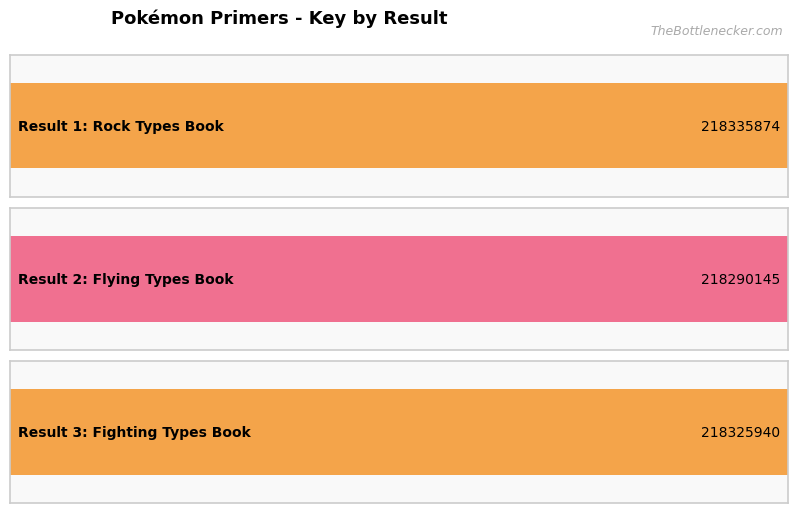

What is the sum of all values?

654951959